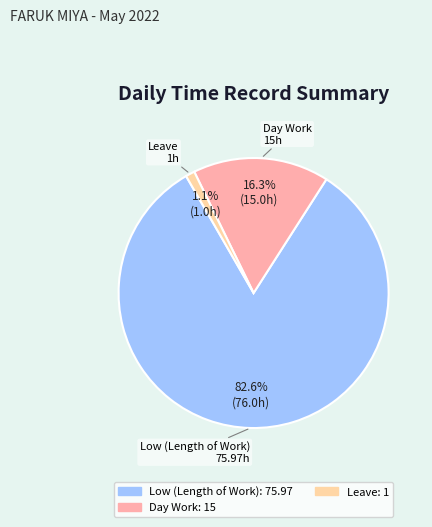

Is there any slice that represents more than half of the pie?

Yes